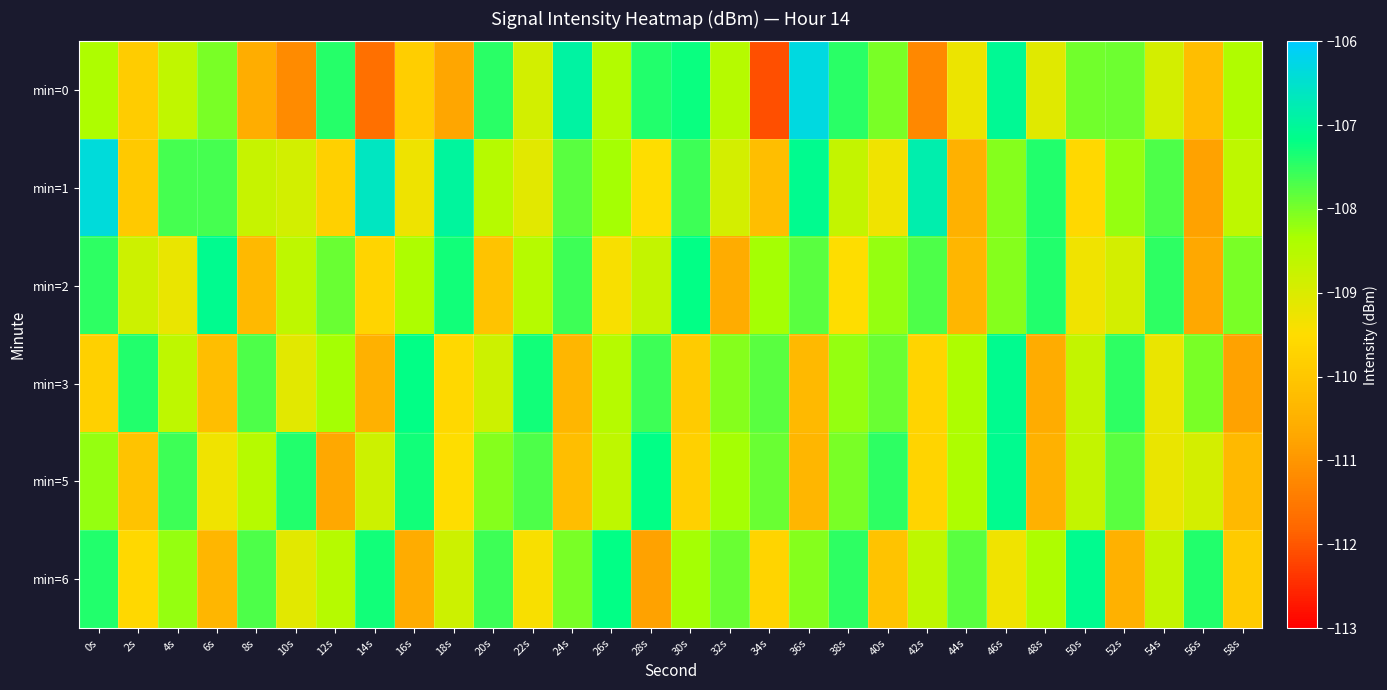

At which category does the chart reach its peak across all series?

36s